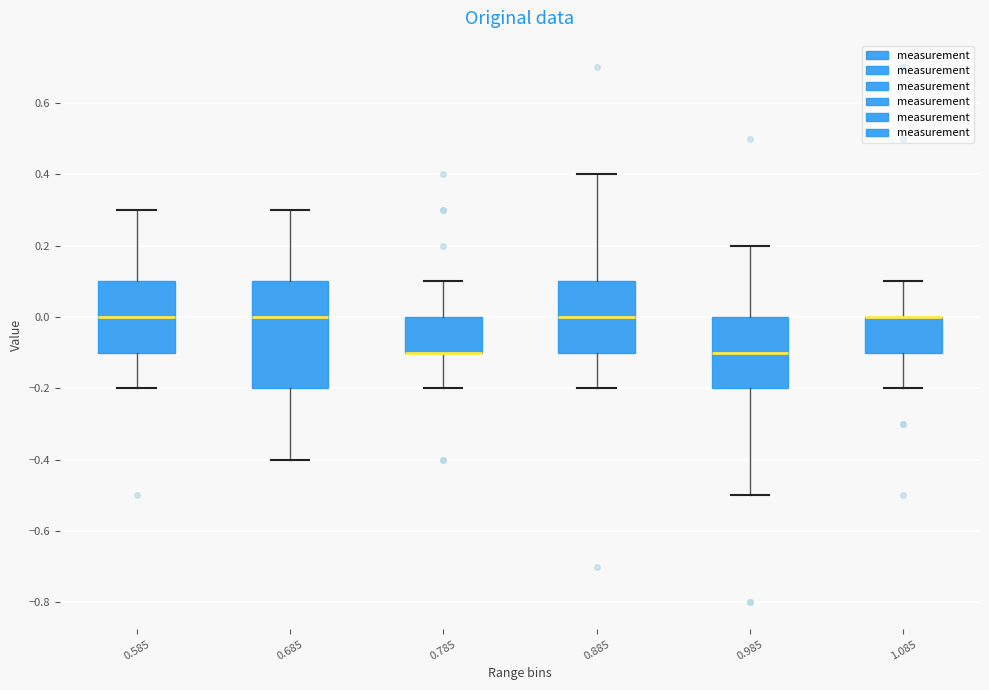

Reading left to right, read every box against the y-axis: the position of its median line, the range the box covers, and the ends of its whiskers. The values are not printed on the chart, so give them approximately, as read against the axis.

0.585: median 0.0, box -0.1 to 0.1, whiskers -0.2 to 0.3
0.685: median 0.0, box -0.2 to 0.1, whiskers -0.4 to 0.3
0.785: median -0.1 (drawn on the box's lower edge), box -0.1 to 0.0, whiskers -0.2 to 0.1
0.885: median 0.0, box -0.1 to 0.1, whiskers -0.2 to 0.4
0.985: median -0.1, box -0.2 to 0.0, whiskers -0.5 to 0.2
1.085: median 0.0 (drawn on the box's upper edge), box -0.1 to 0.0, whiskers -0.2 to 0.1